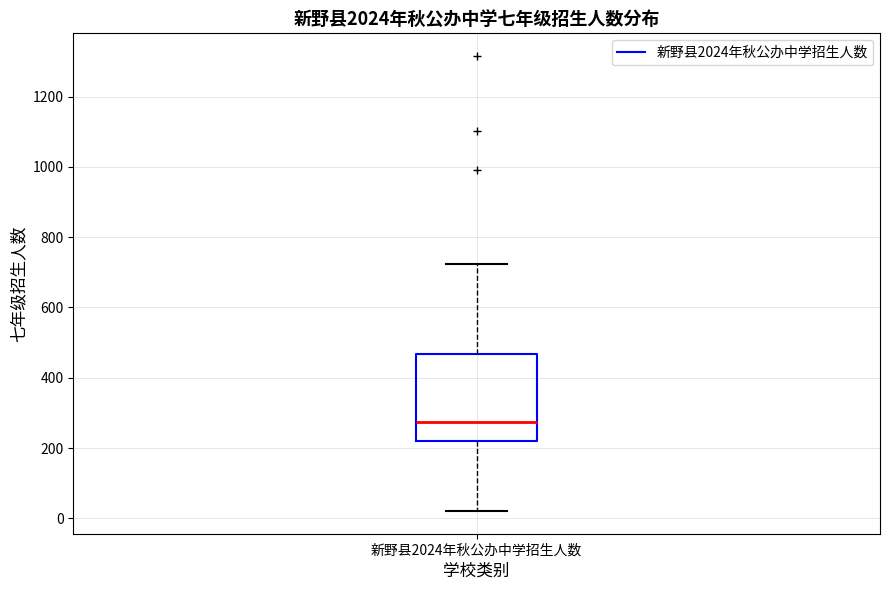

Read this box plot against the y-axis: the position of the median line, the range covered by the box, and the ends of both whiskers. The values are not printed on the chart, so give them approximately, as read against the axis.

median 280, box 220 to 460, whiskers 20 to 720